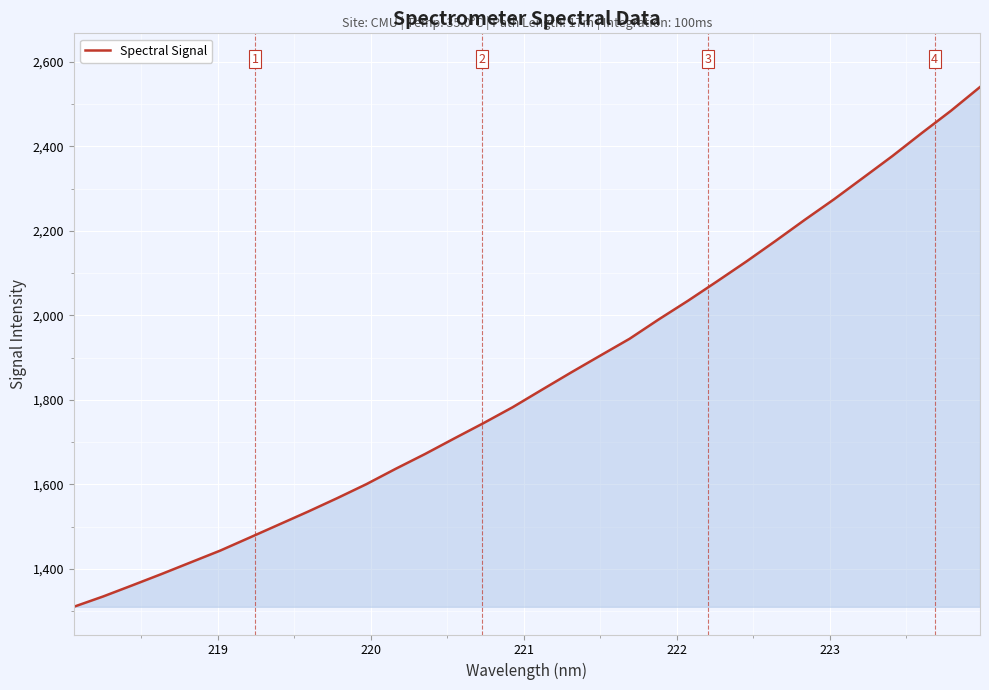

What is the sum of all values?

59086.8